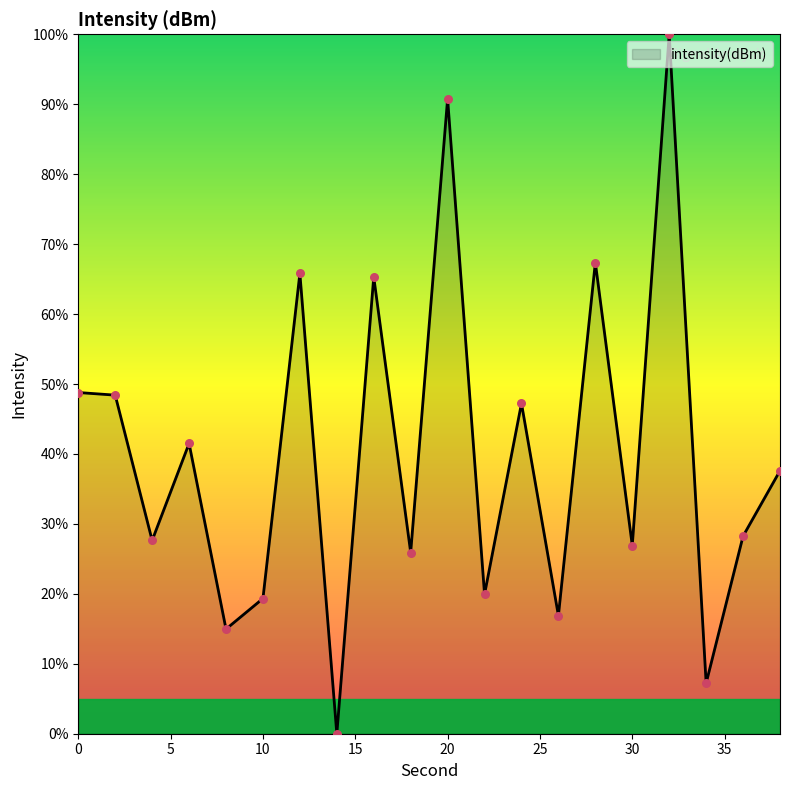

What is the difference between the maximum and minimum values?

100.0